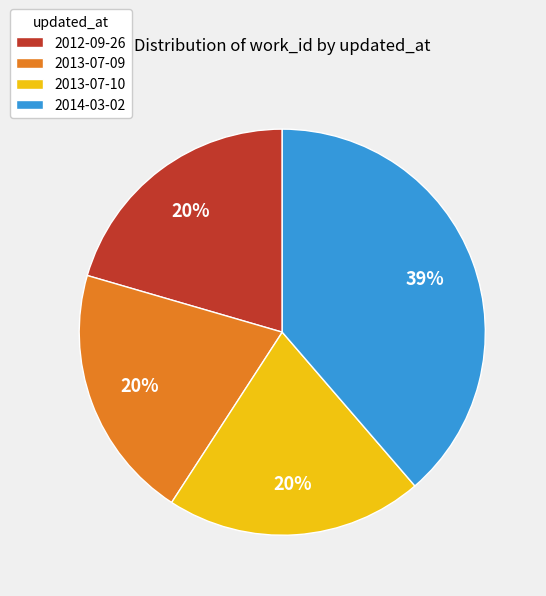

Which slice is the largest?

2014-03-02